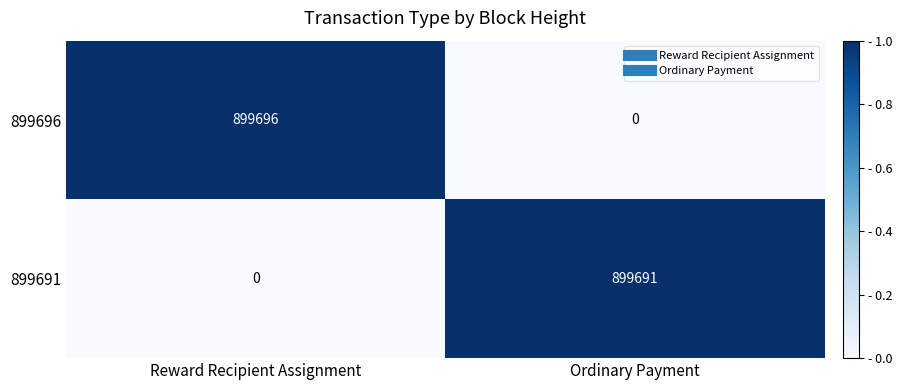

Reading right to left, transcribe all the data shown in this chart.

899696: 0	899696
899691: 899691	0